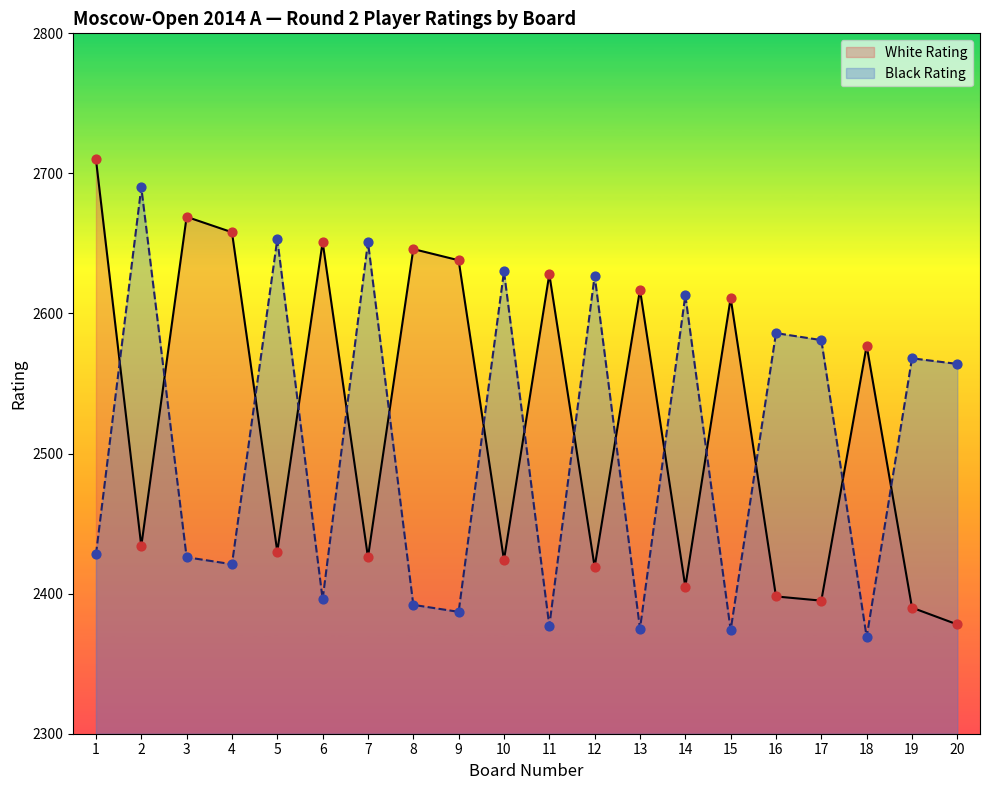

At how many categories does at least one series exceed 2516?

20